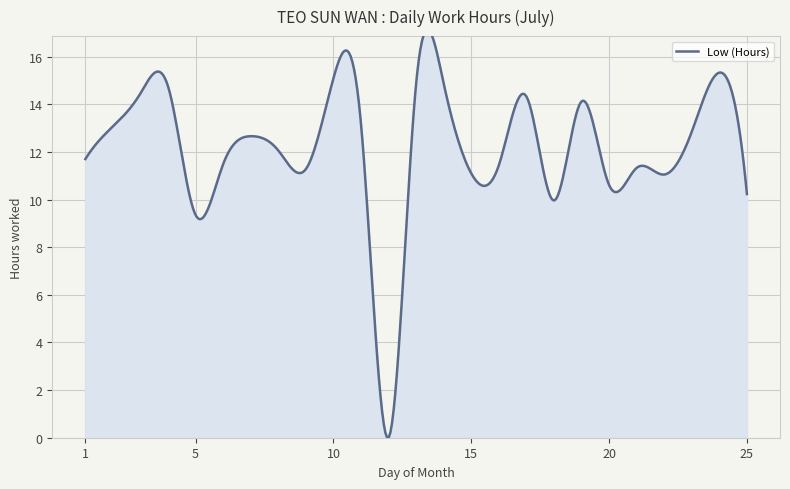

What is the average value?

12.0